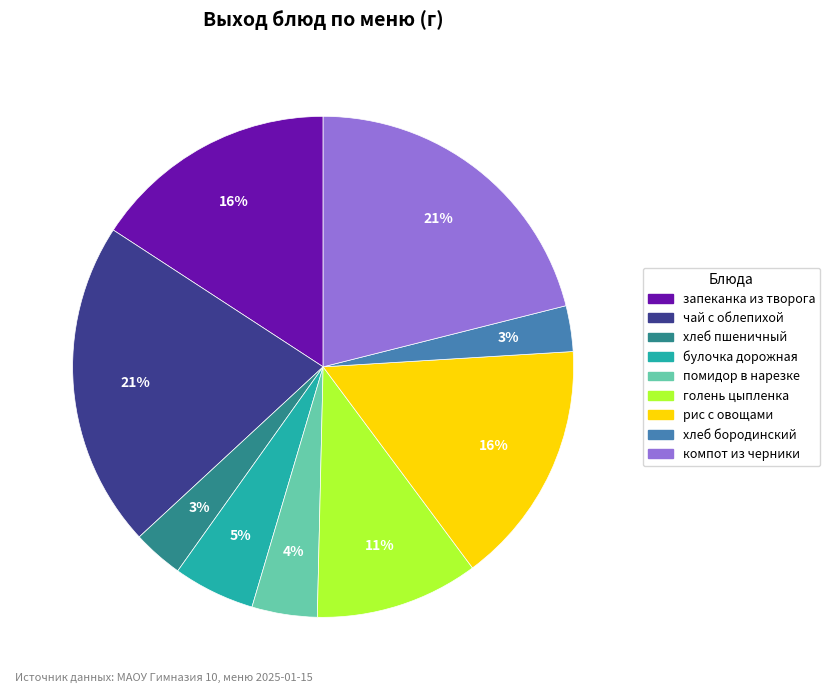

How many slices are in this pie chart?

9